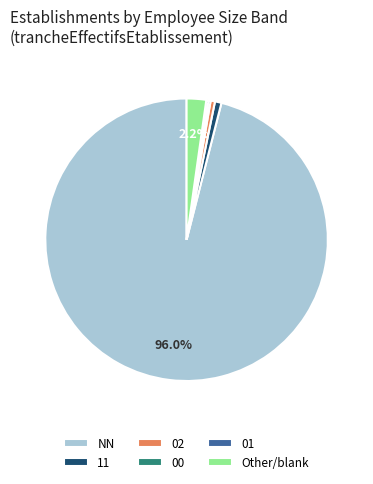

What is the majority slice?

NN